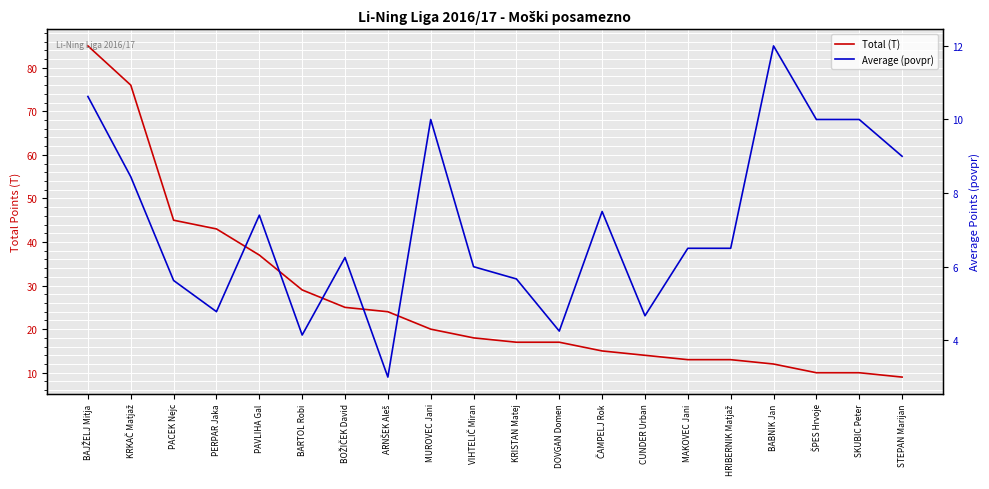

Reading left to right, list all the values displayed in this chart.

Total (T): BAJŽELJ Mitja=85.0	KRKAČ Matjaž=76.0	PACEK Nejc=45.0	PERPAR Jaka=43.0	PAVLIHA Gal=37.0	BARTOL Robi=29.0	BOŽIČEK David=25.0	ARNŠEK Aleš=24.0	MUROVEC Jani=20.0	VIHTELIČ Miran=18.0	KRISTAN Matej=17.0	DOVGAN Domen=17.0	ČAMPELJ Rok=15.0	CUNDER Urban=14.0	MAKOVEC Jani=13.0	HRIBERNIK Matjaž=13.0	BABNIK Jan=12.0	ŠPES Hrvoje=10.0	SKUBIC Peter=10.0	STEPAN Marijan=9.0
Average (povpr): BAJŽELJ Mitja=10.6	KRKAČ Matjaž=8.4	PACEK Nejc=5.6	PERPAR Jaka=4.8	PAVLIHA Gal=7.4	BARTOL Robi=4.1	BOŽIČEK David=6.2	ARNŠEK Aleš=3.0	MUROVEC Jani=10.0	VIHTELIČ Miran=6.0	KRISTAN Matej=5.7	DOVGAN Domen=4.2	ČAMPELJ Rok=7.5	CUNDER Urban=4.7	MAKOVEC Jani=6.5	HRIBERNIK Matjaž=6.5	BABNIK Jan=12.0	ŠPES Hrvoje=10.0	SKUBIC Peter=10.0	STEPAN Marijan=9.0